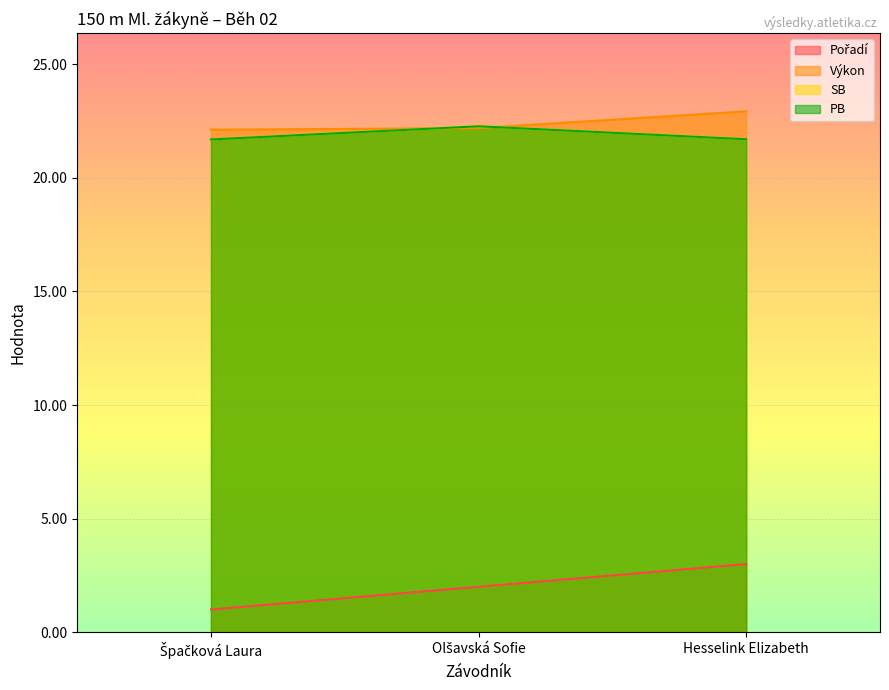

What is the total value across all series at Špačková Laura?

66.5